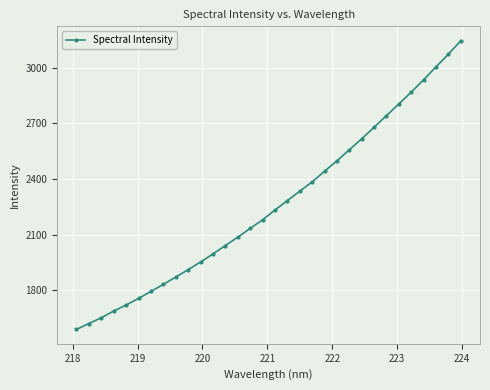

True or false: there are more than 0 points higher than both neighbors.

False